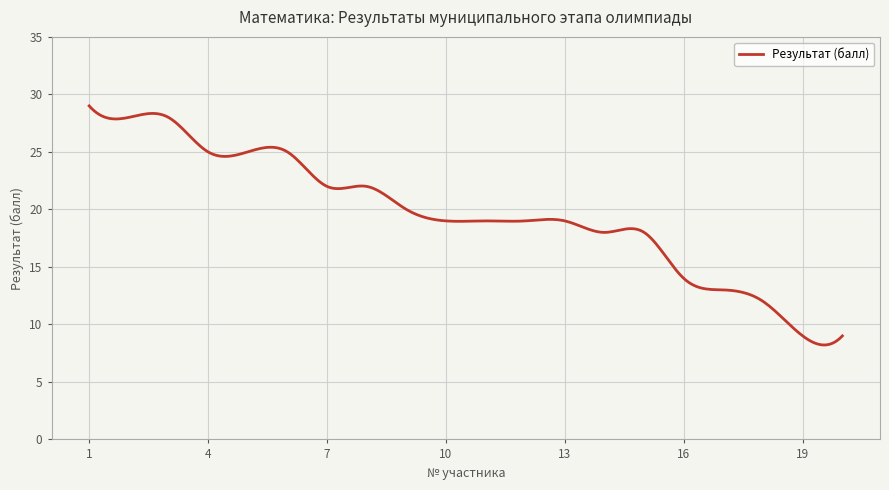

What is the difference between the maximum and minimum values?

20.8